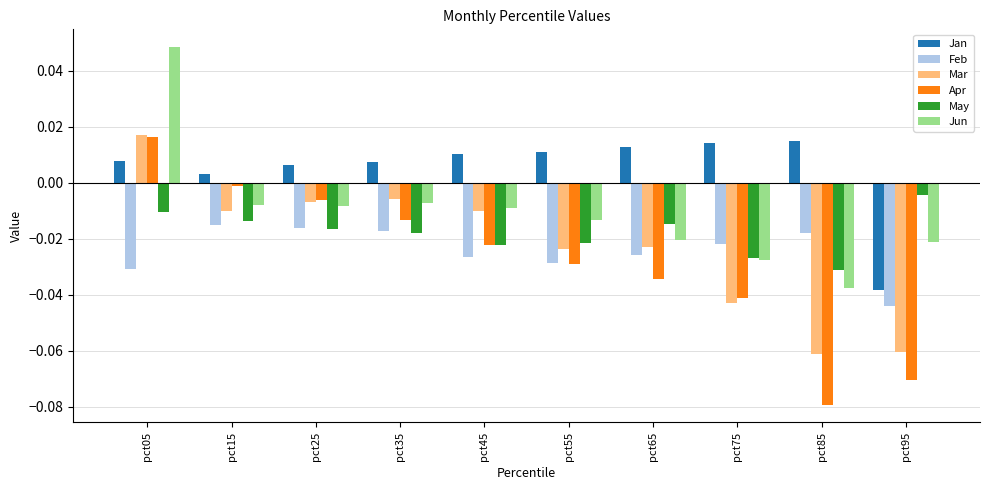

How many values in the Jun series are below 0?

9